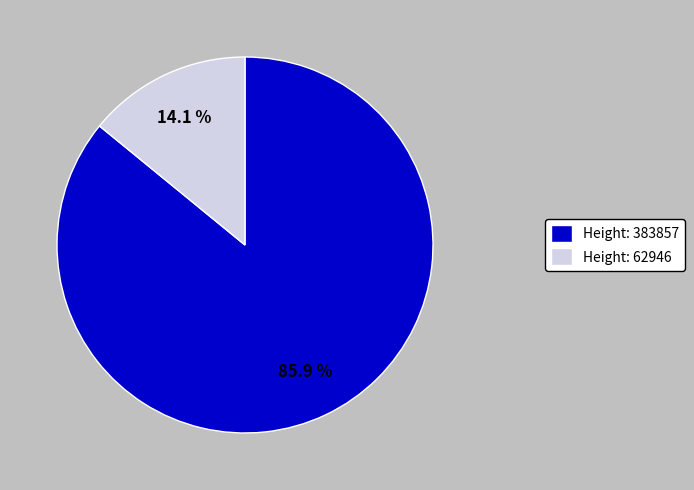

Is there any slice that represents more than half of the pie?

Yes